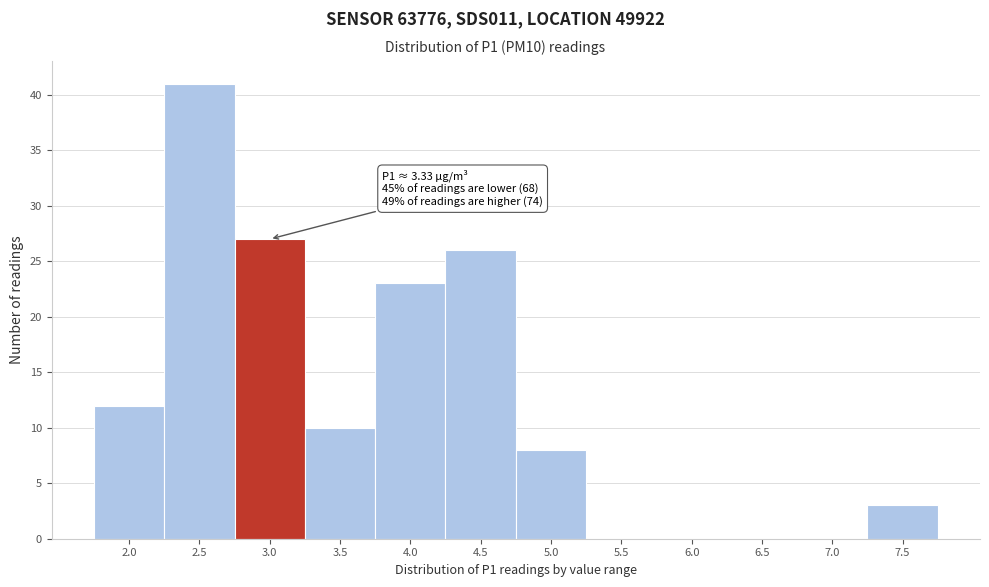

Reading right to left, what are all the values shown in this chart?

7.5=3	7.0=0	6.5=0	6.0=0	5.5=0	5.0=8	4.5=26	4.0=23	3.5=10	3.0=27	2.5=41	2.0=12